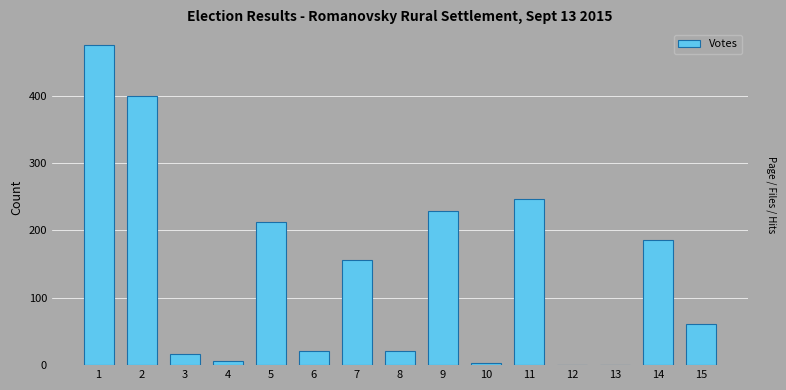

Is it true that the value at 15 is 61?

True